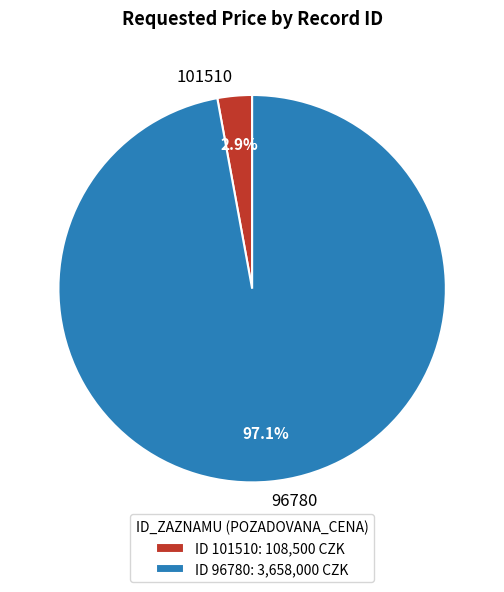

Rank the categories by value from lowest to highest.

101510, 96780